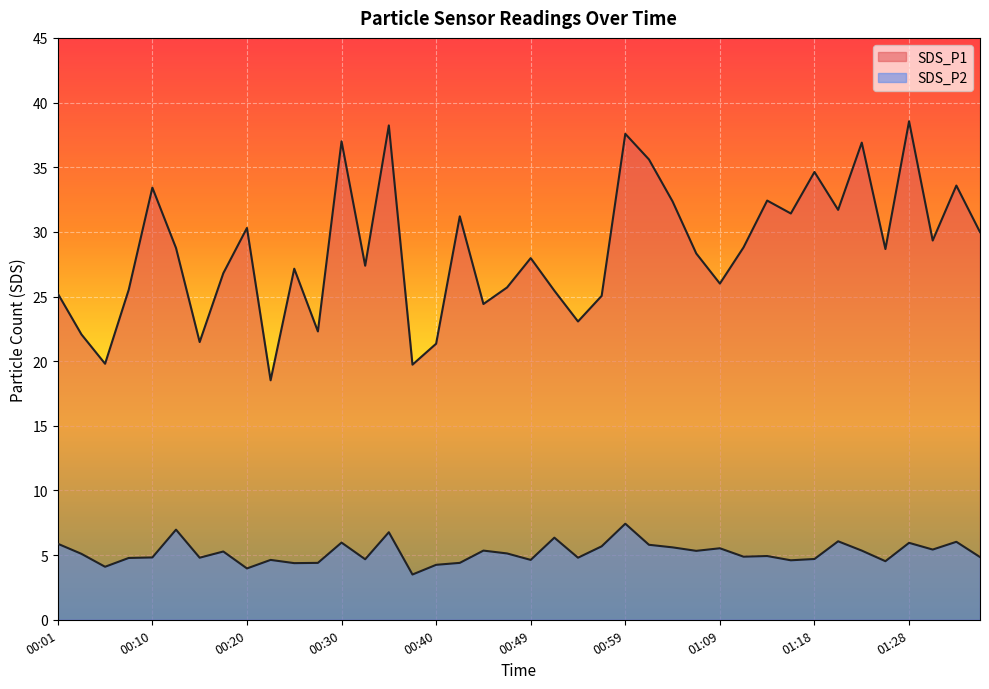

What is the difference between the SDS_P2 values at 01:21 and 00:01?

0.2